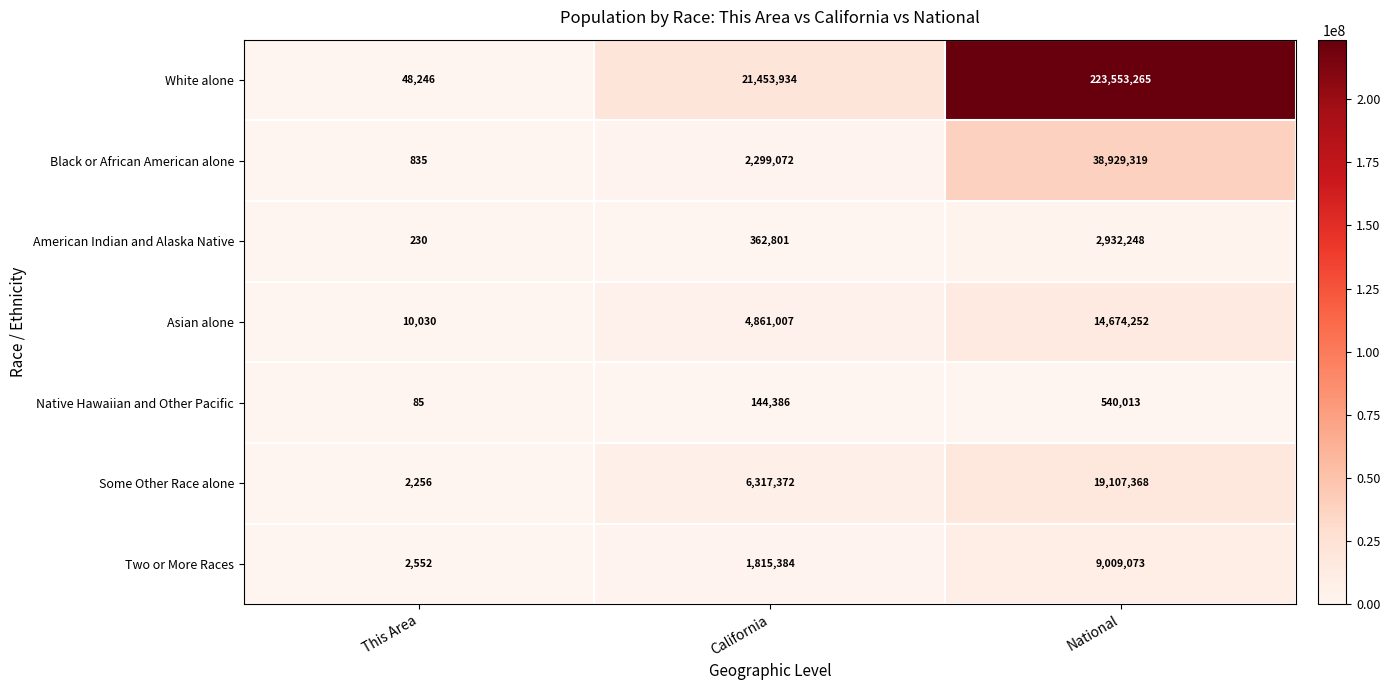

How many distinct data groups are displayed?

7